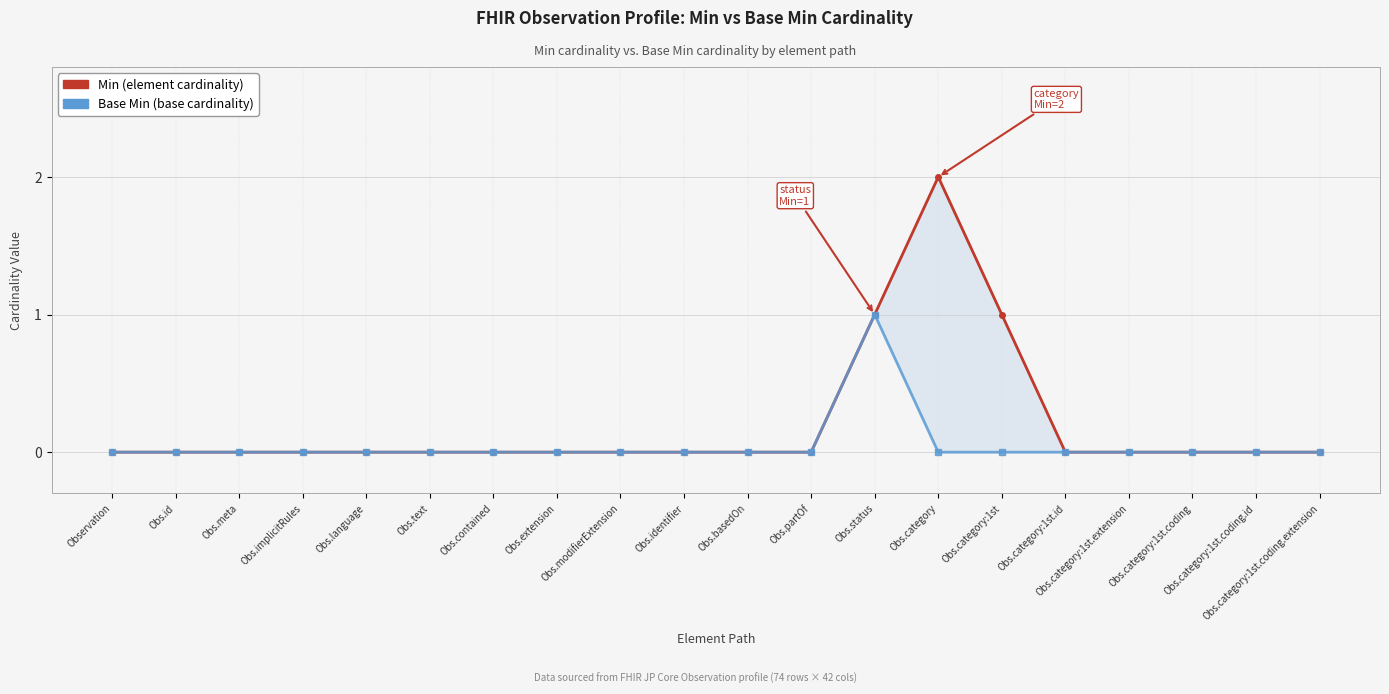

What is the label of the 12th point from the right?

Obs.modifierExtension